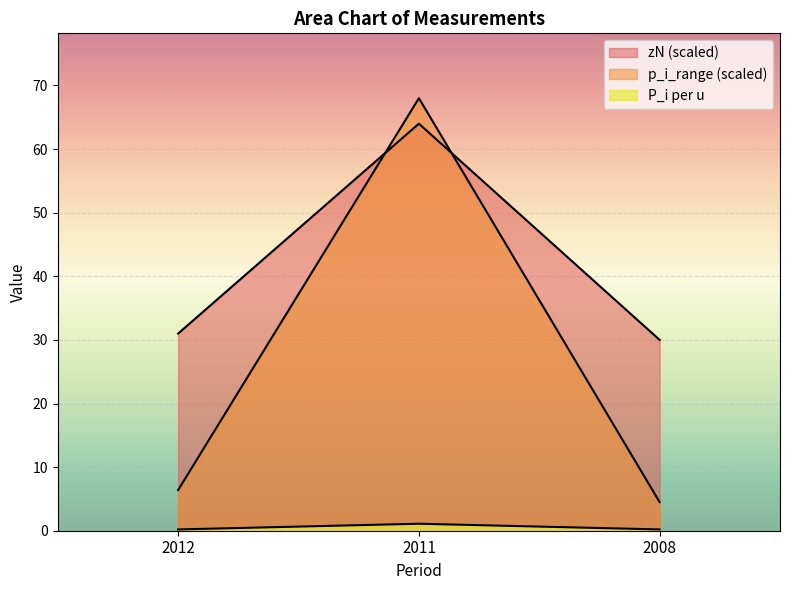

What is the value of the zN point at the 1st from the left?

31.0